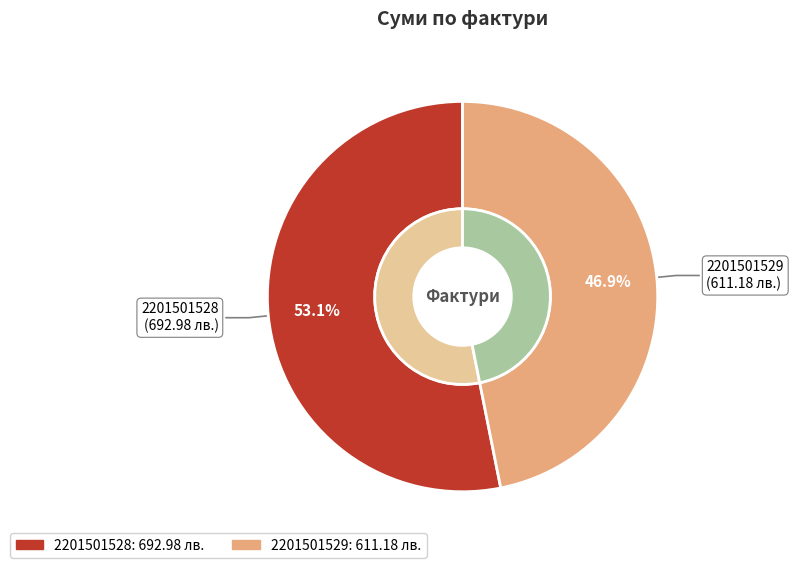

What is the change in value from 2201501528 to 2201501529?

-81.8